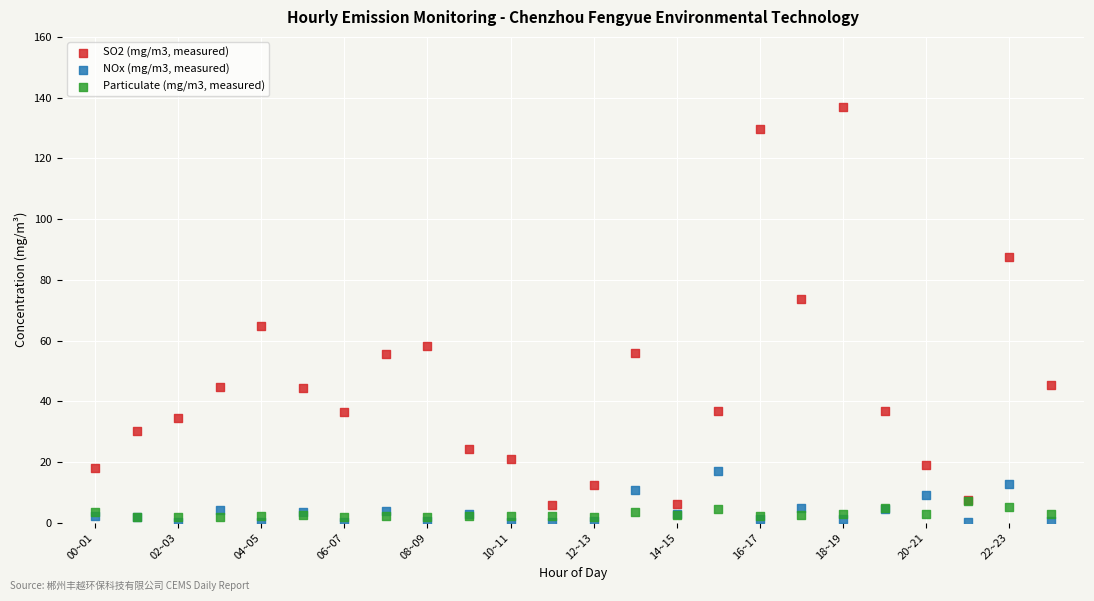

Across all series, what Y value is closest to 68?

64.9